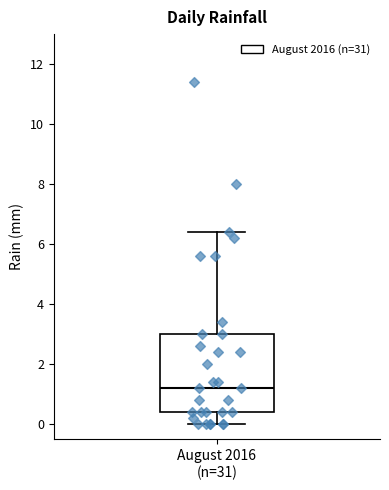

Transcribe this box plot: give where the median line is, the range the box spans, and where the two whiskers end, as read against the y-axis. The values are not printed on the chart, so give them approximately, as read against the axis.

median 1.2, box 0.4 to 3.0, whiskers 0.0 to 6.4